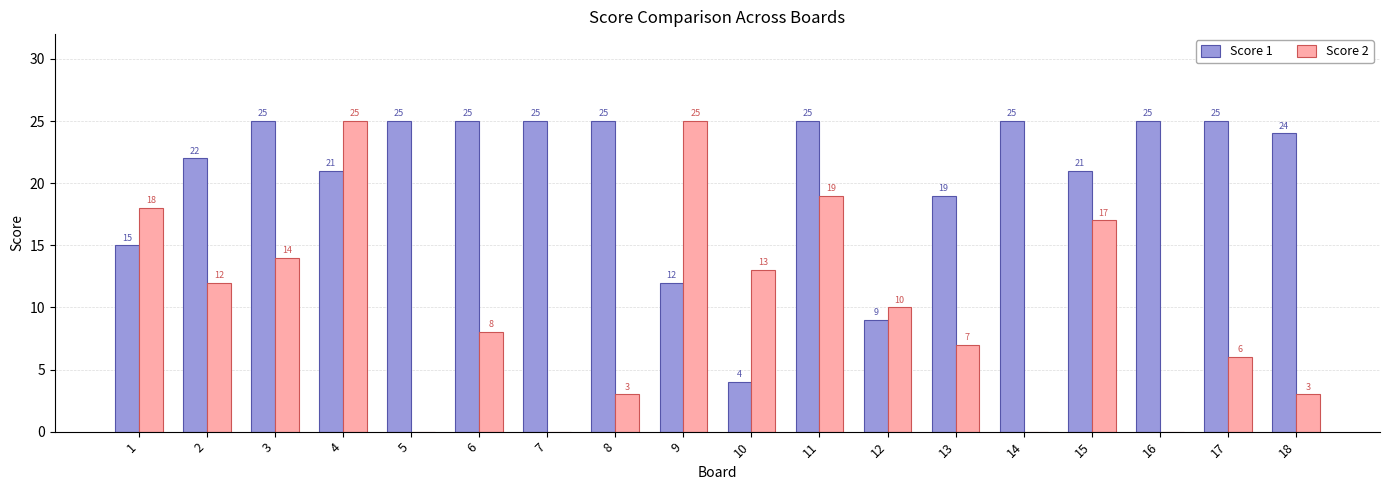

What is the spread (max minus min) of values at 11?

6